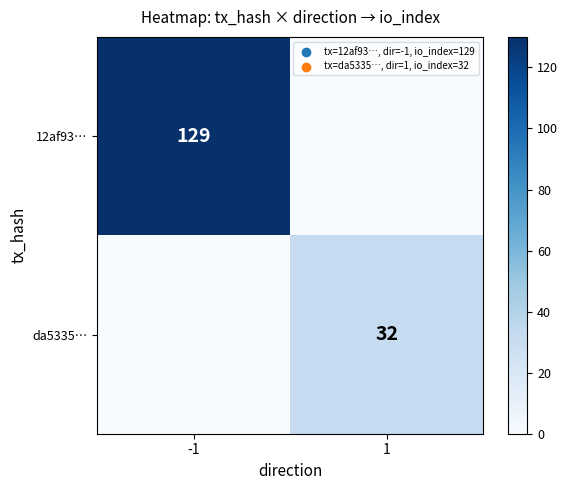

Is the value of da5335… at 1 greater than the value of 12af93… at -1?

No